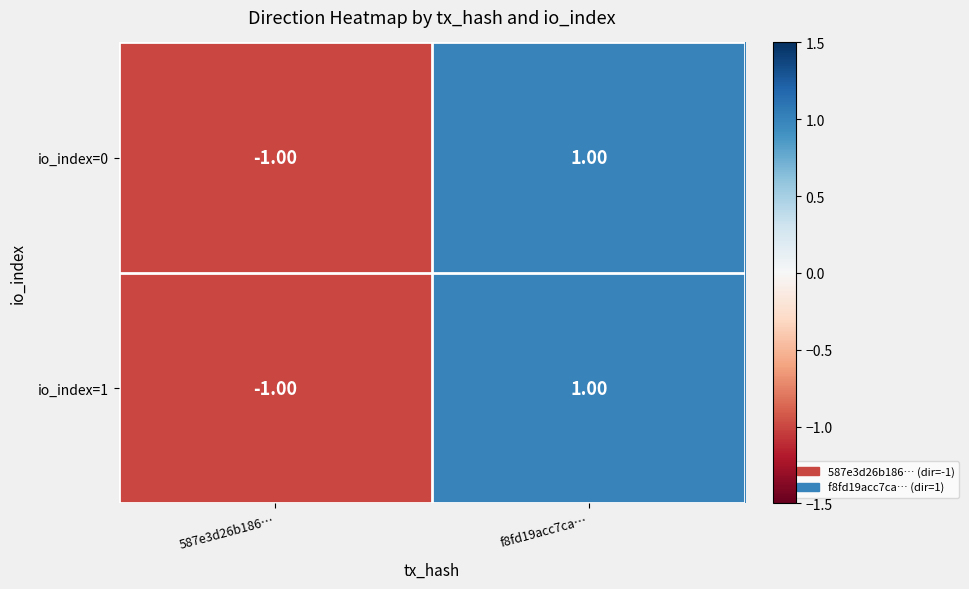

Is the value of io_index=1 at f8fd19acc7ca… greater than the value of io_index=0 at 587e3d26b186…?

Yes